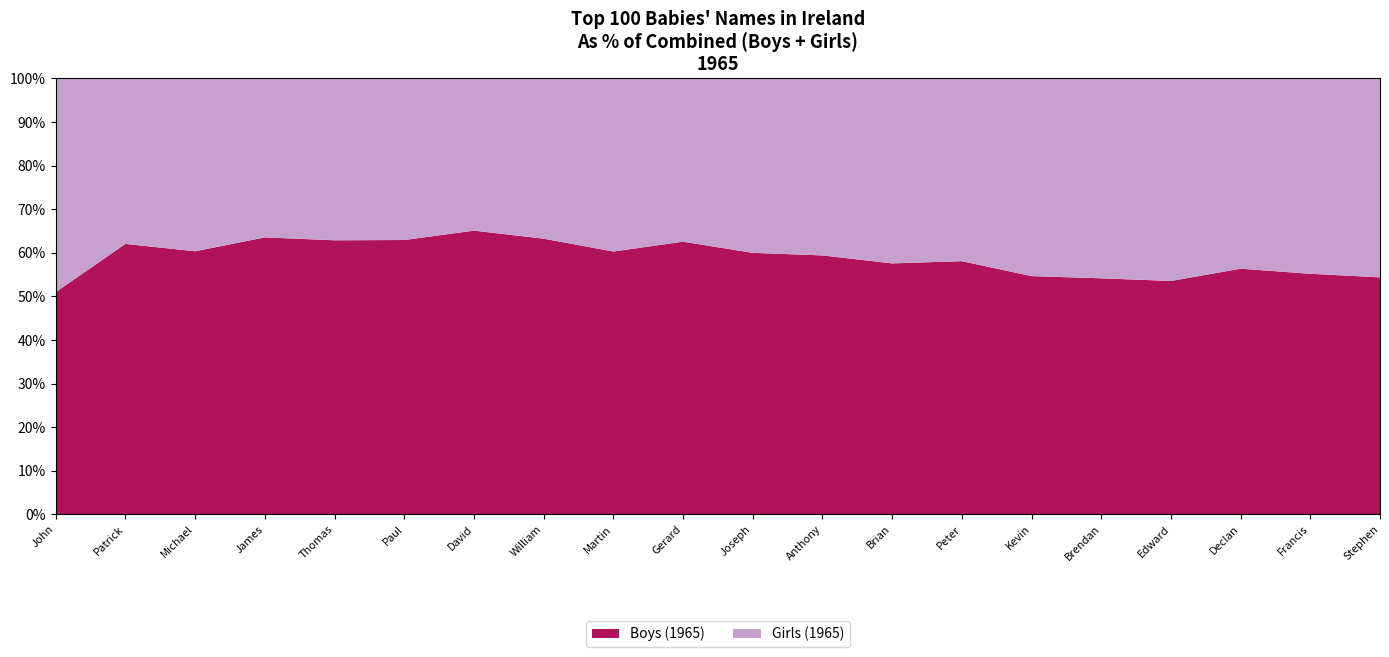

Reading left to right, what are all the values shown in this chart?

Boys: John=3360	Patrick=2281	Michael=2057	James=1464	Thomas=1367	Paul=1323	David=1102	William=1000	Martin=843	Gerard=837	Joseph=705	Anthony=663	Brian=585	Peter=578	Kevin=469	Brendan=436	Edward=423	Declan=412	Francis=393	Stephen=379
Girls (Mary,Margaret,Catherine,Anne,Ann,Elizabeth,Geraldine,Patricia,Bridget,Caroline,Deirdre,Helen,Jacqueline,Sandra,Bernadette,Martina,Eileen,Kathleen,Susan,Teresa): John=3229	Patrick=1395	Michael=1351	James=840	Thomas=807	Paul=779	David=591	William=581	Martin=555	Gerard=501	Joseph=470	Anthony=453	Brian=431	Peter=417	Kevin=389	Brendan=369	Edward=367	Declan=319	Francis=319	Stephen=318